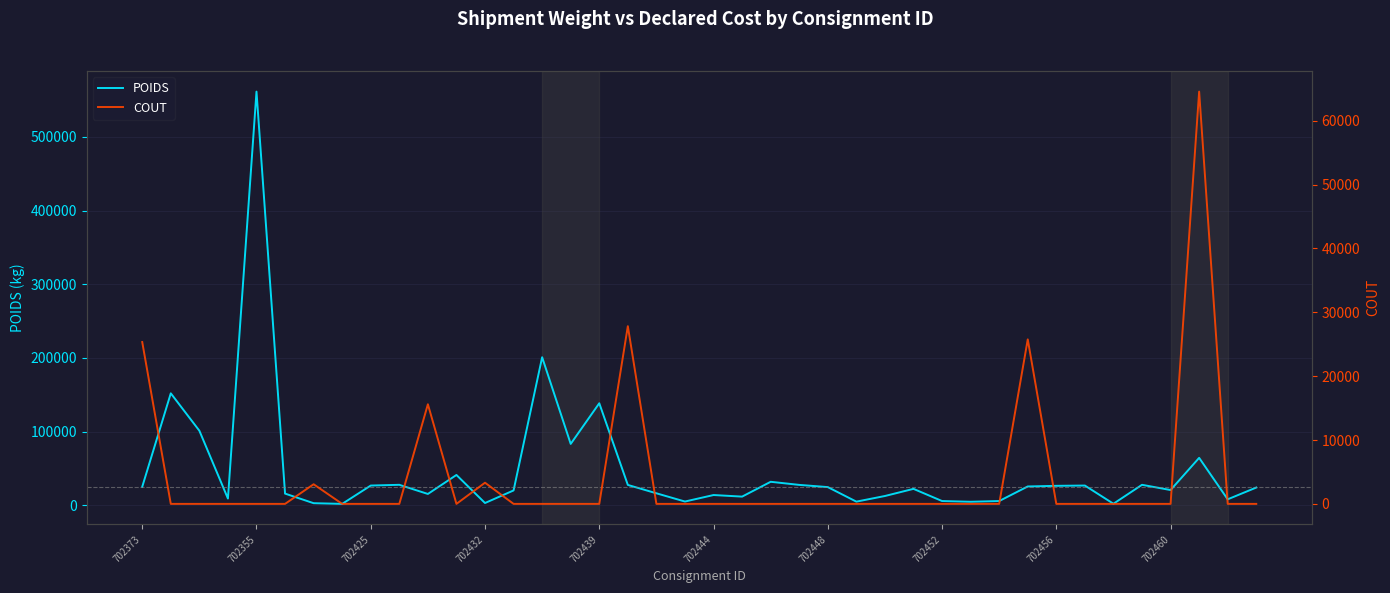

The COUT series shows 0 at 15. True or false?

True